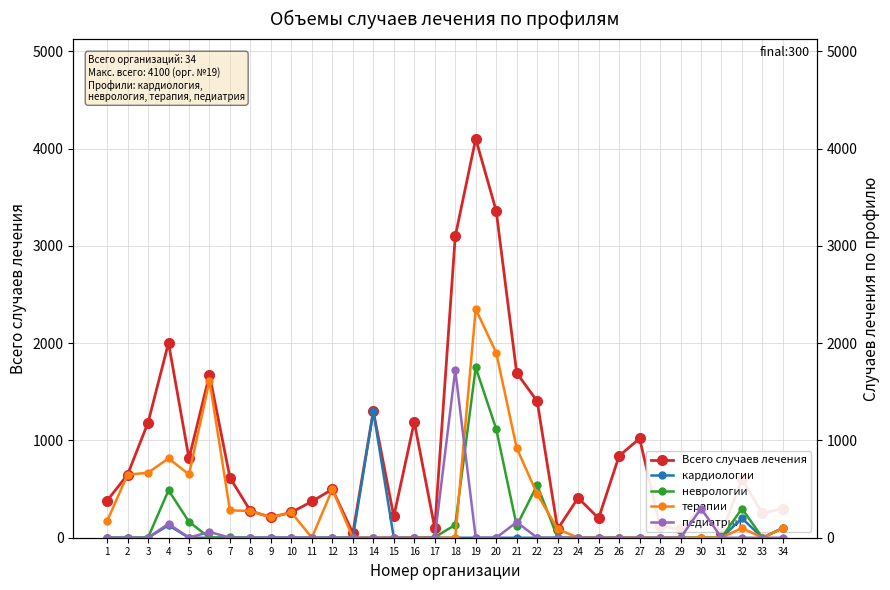

At which category does терапии reach its first local valley?

5